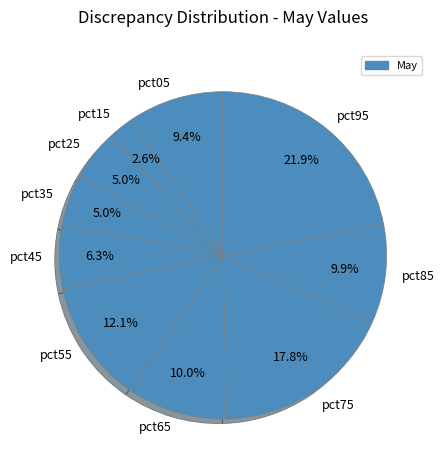

How much of the chart is everything except pct25?

95.0%